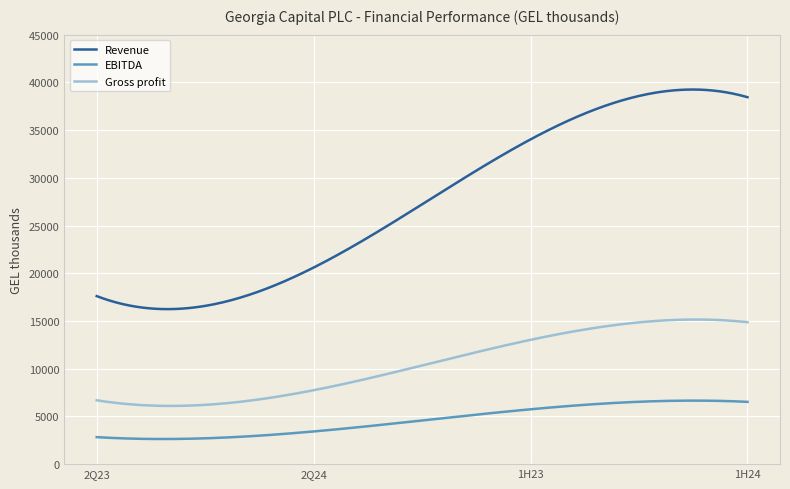

True or false: Gross profit and Revenue cross at least once.

False